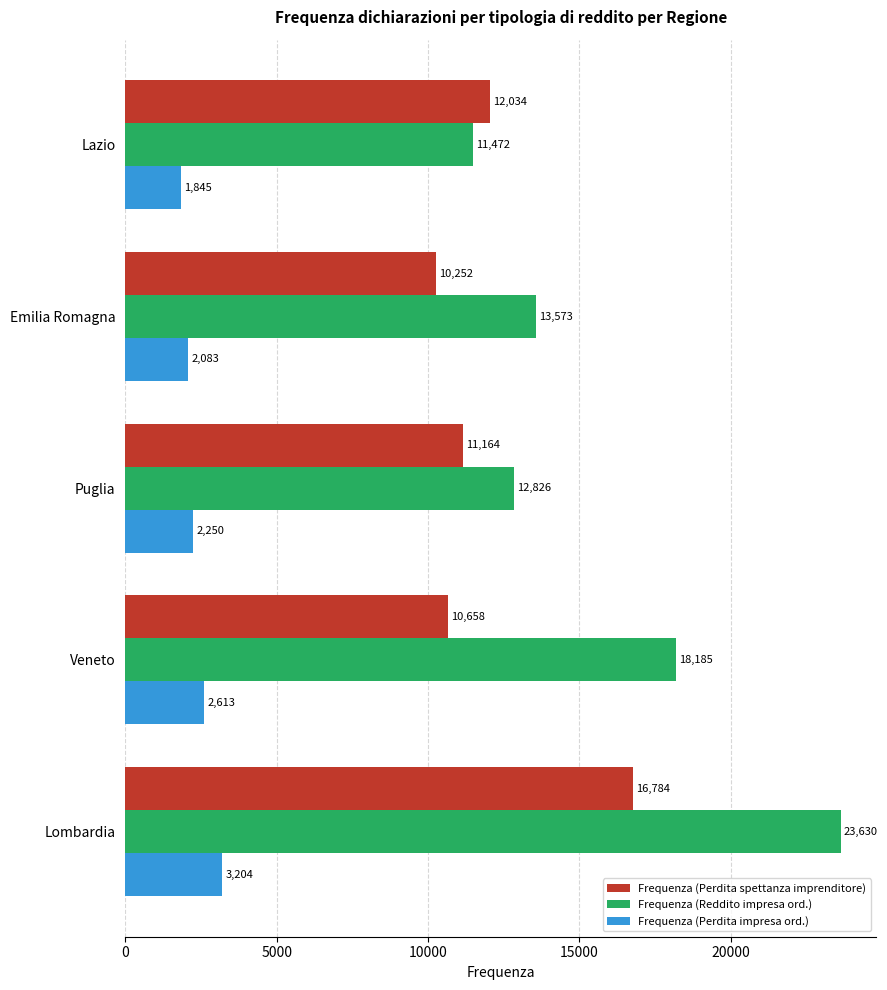

What is the average value of the Frequenza (Perdita impresa ord.) series?

2399